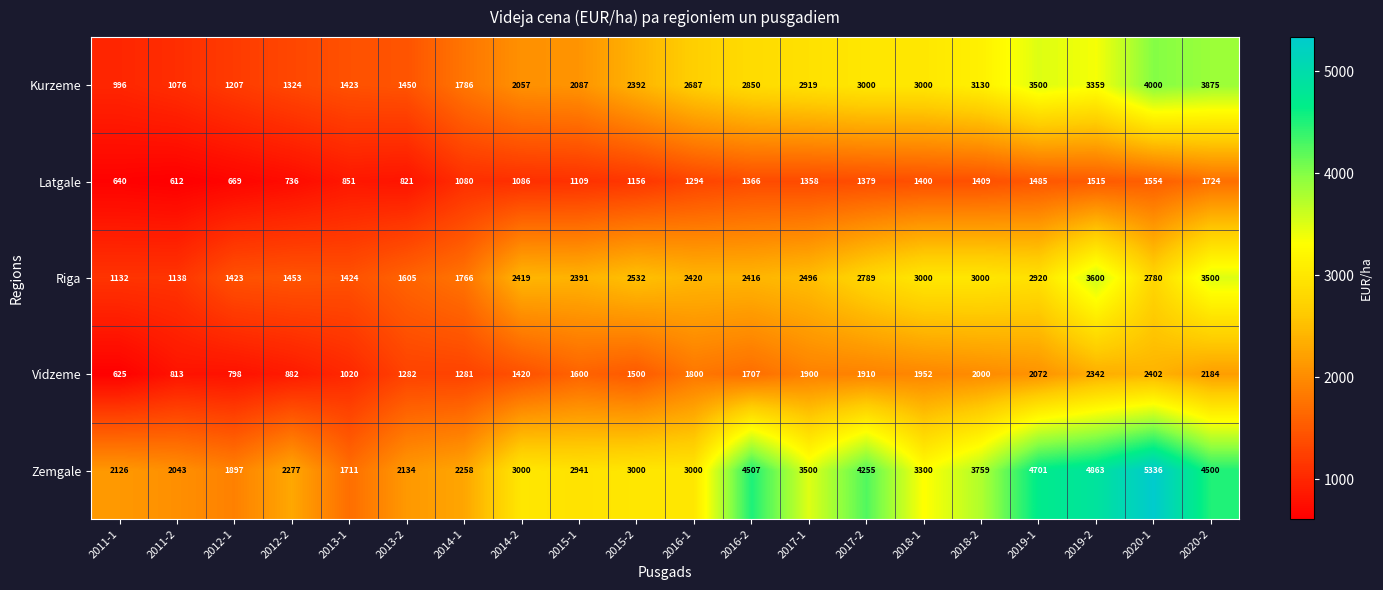

Which category has the lowest value across all series?

2011-2